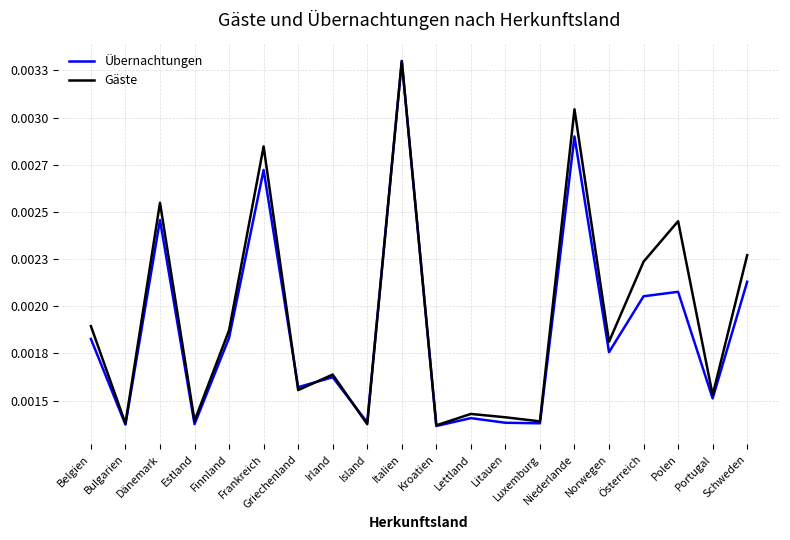

Does the chart have visible grid lines?

Yes